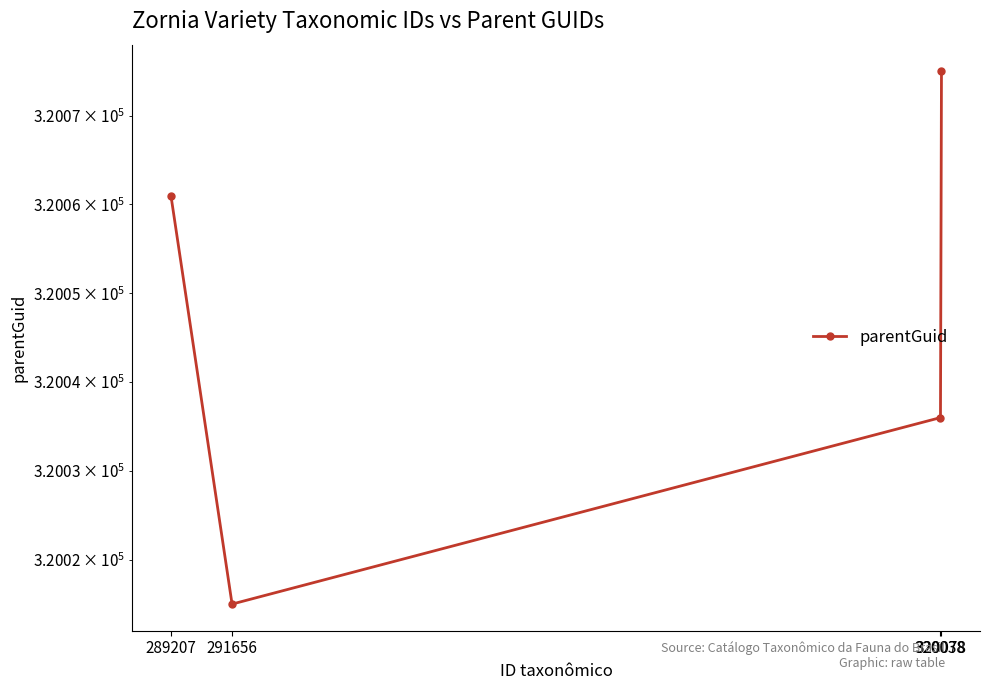

The chart shows a value of 194257 at 320038. True or false?

False